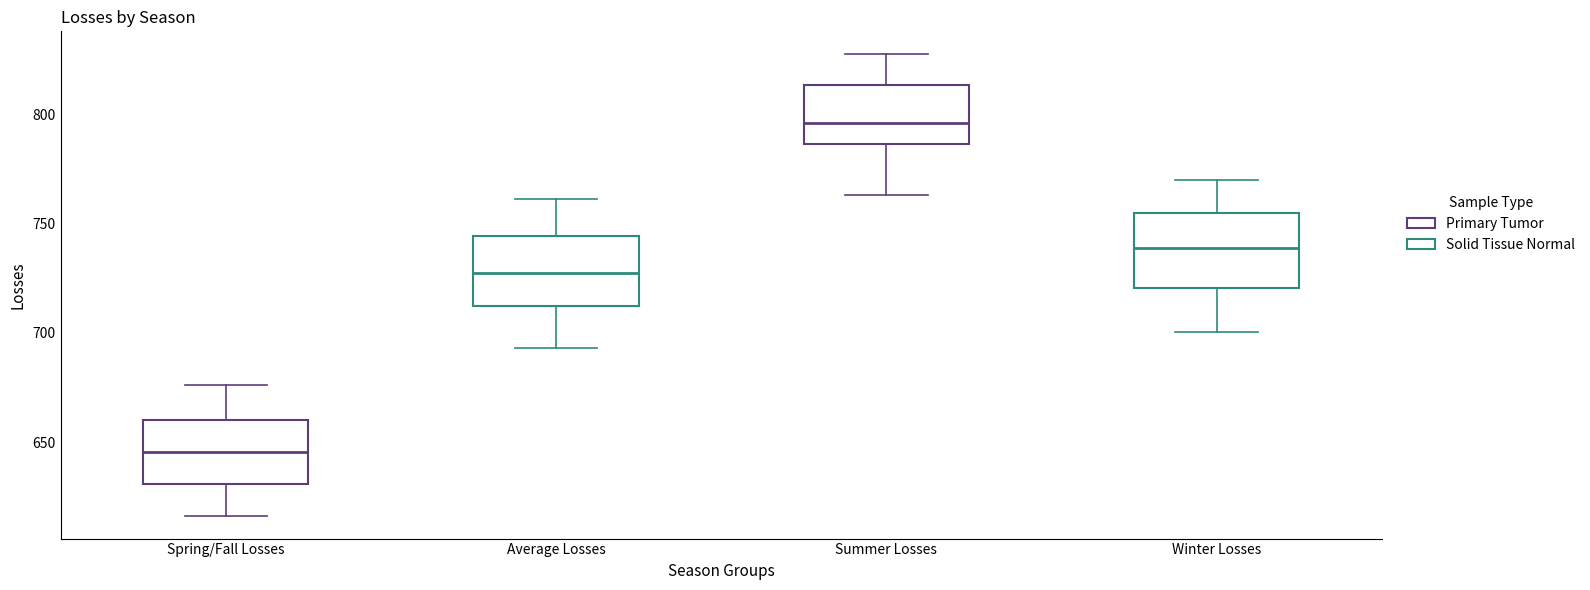

Reading left to right, transcribe this box plot: for each box, give where its median line is, the range the box spans, and where its two whiskers end, as read against the y-axis. The values are not printed on the chart, so give them approximately, as read against the axis.

Spring/Fall Losses: median 645, box 630 to 660, whiskers 615 to 675
Average Losses: median 725, box 710 to 745, whiskers 695 to 760
Summer Losses: median 795, box 785 to 815, whiskers 765 to 825
Winter Losses: median 740, box 720 to 755, whiskers 700 to 770